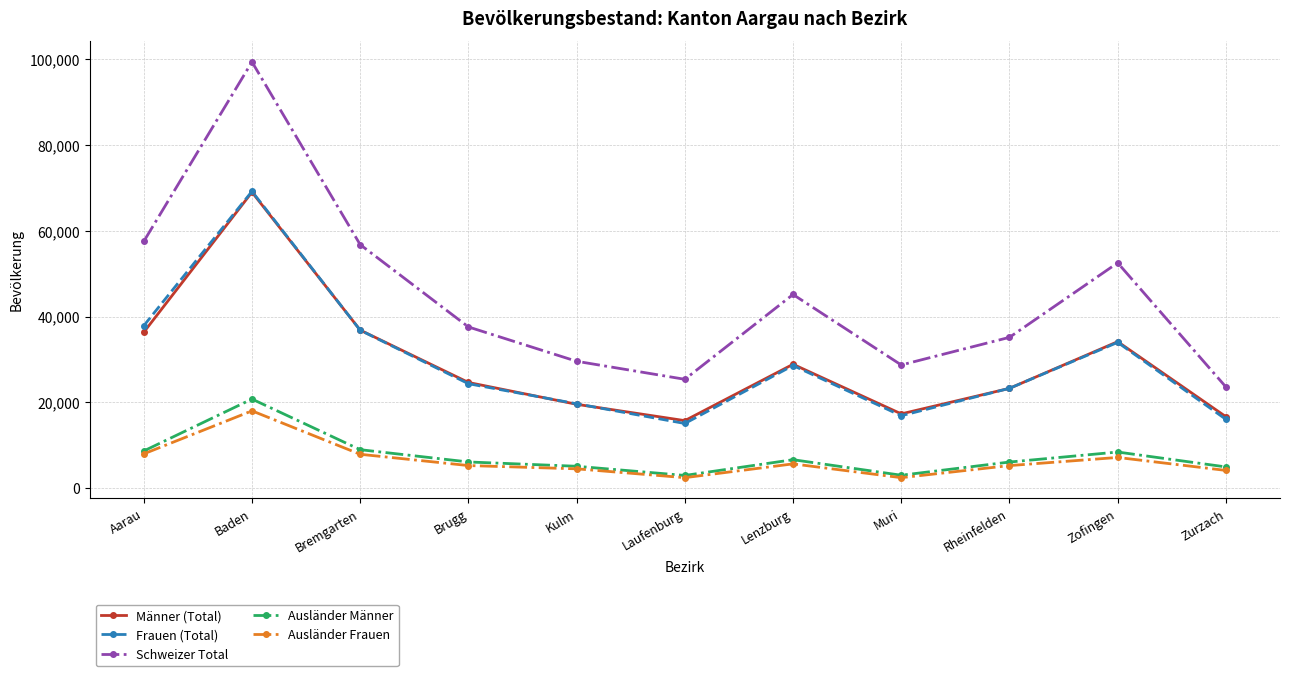

Between Lenzburg and Muri, which series saw the biggest shift?

Schweizer Total